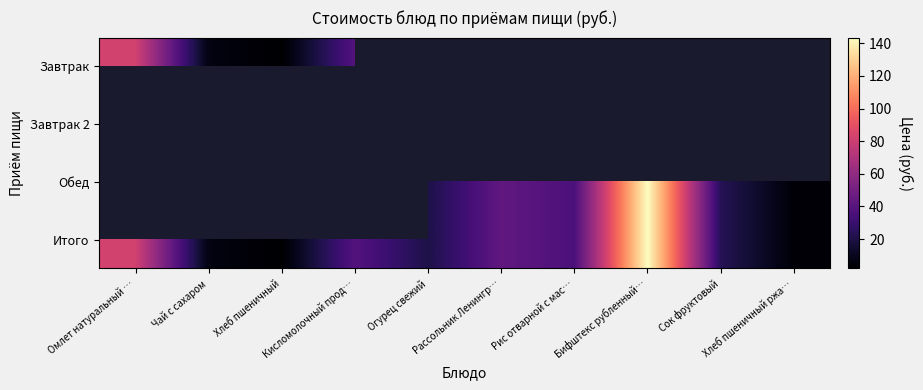

Which series has the largest range (max minus min)?

Итого